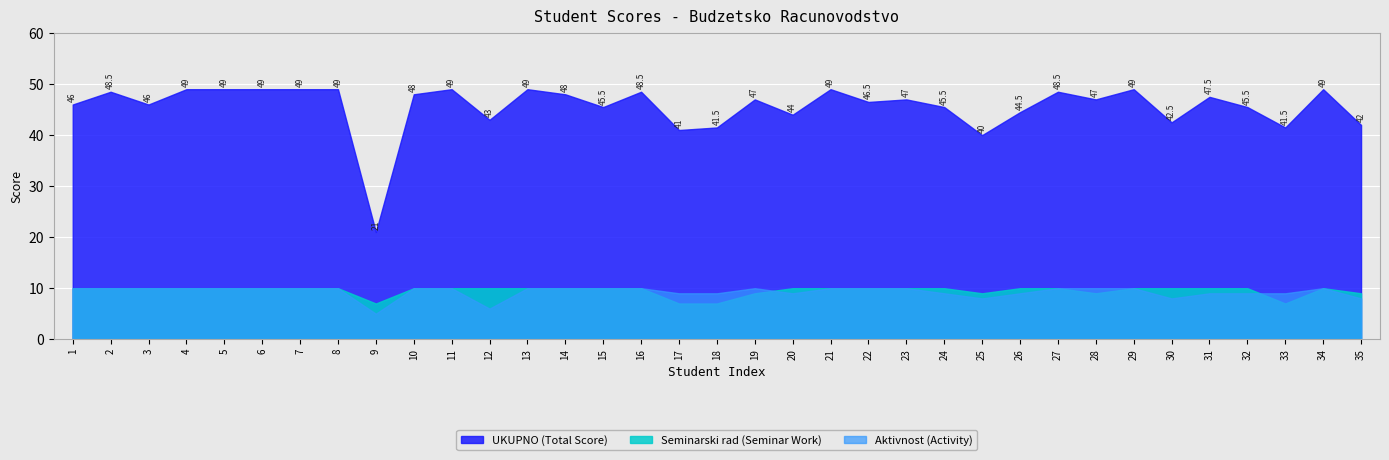

Which has a higher value, 11 or 16?

11